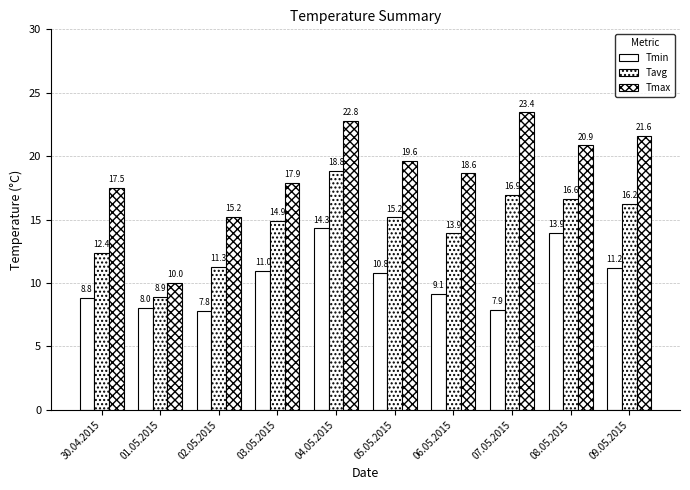

What is the difference between the second highest and second lowest values in the Tmax series?

7.6